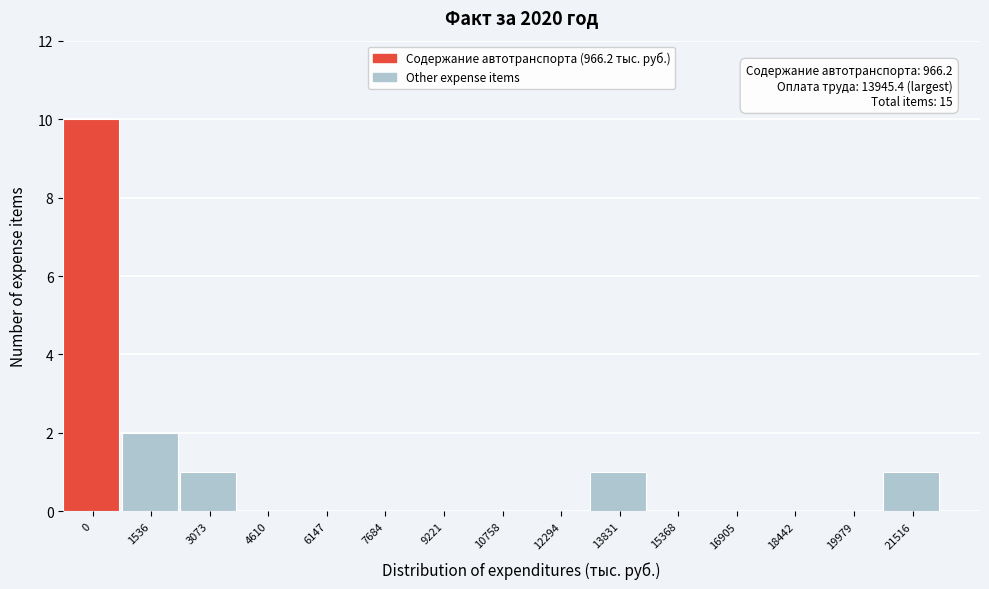

Reading right to left, transcribe all the data shown in this chart.

21516=1	19979=0	18442=0	16905=0	15368=0	13831=1	12294=0	10758=0	9221=0	7684=0	6147=0	4610=0	3073=1	1536=2	0=10